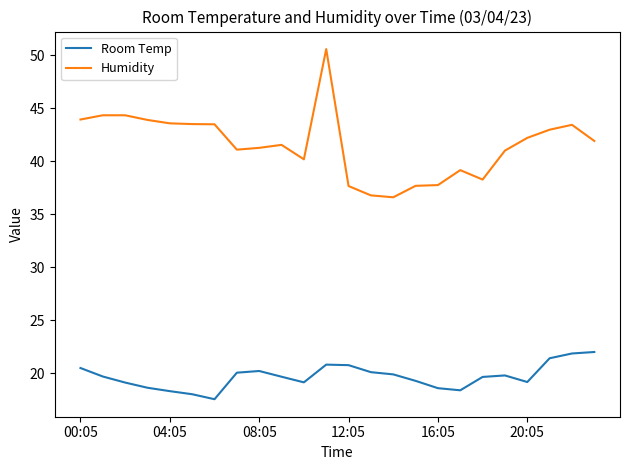

How many lines are shown in the chart?

2